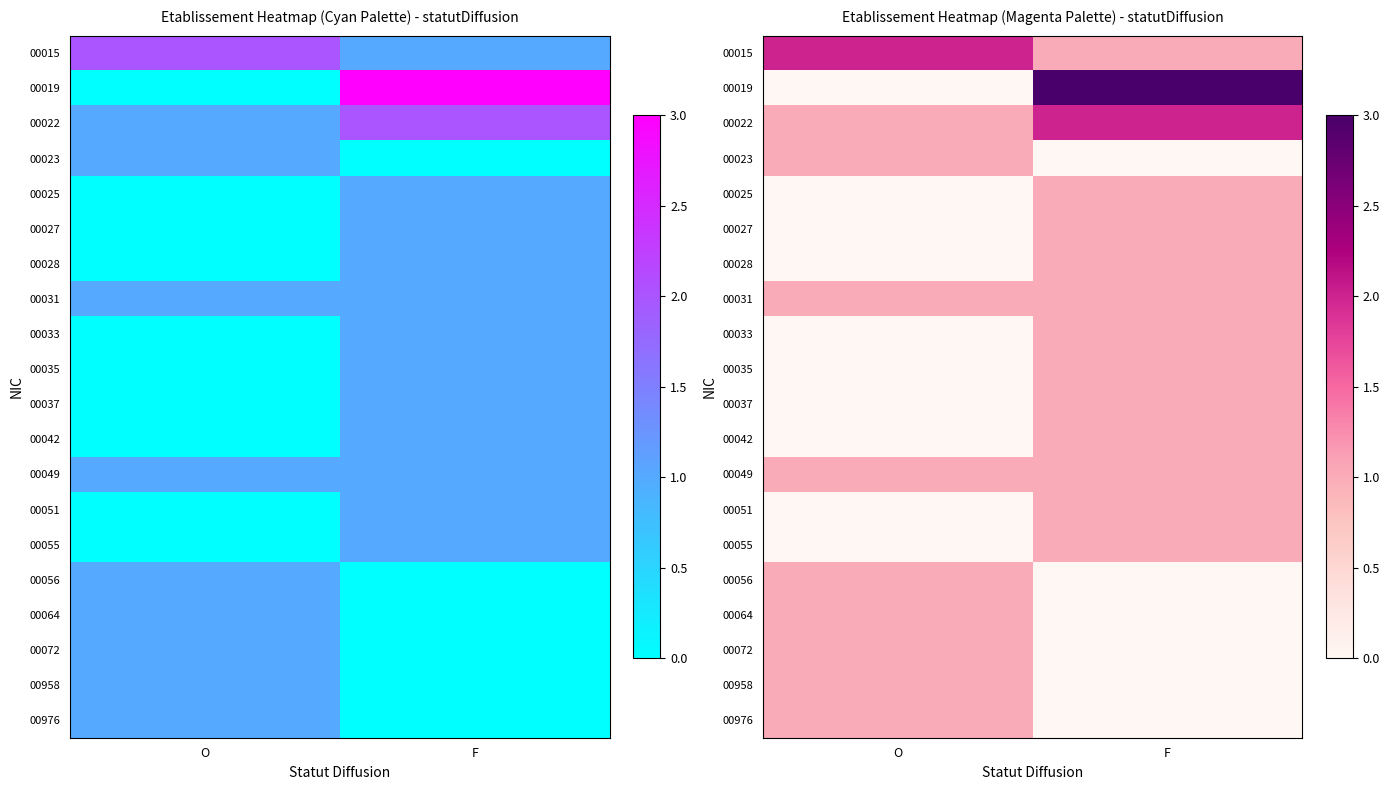

At which label does 00051 reach its peak?

F